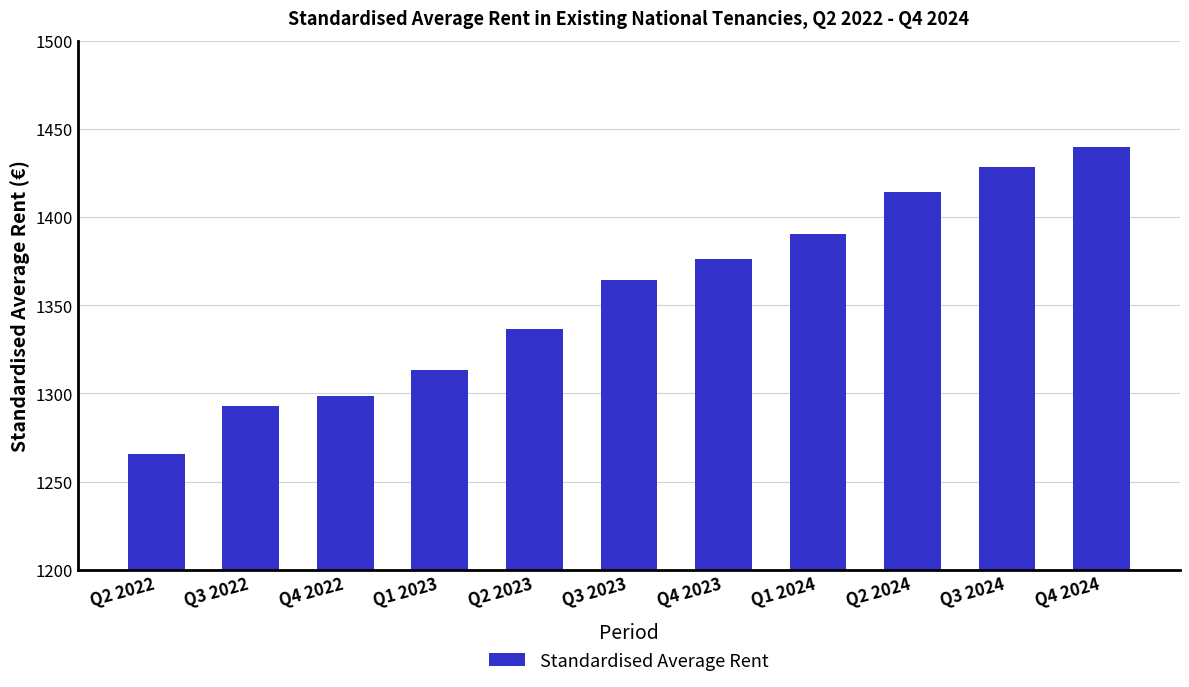

Rank the categories by value from highest to lowest.

Q4 2024, Q3 2024, Q2 2024, Q1 2024, Q4 2023, Q3 2023, Q2 2023, Q1 2023, Q4 2022, Q3 2022, Q2 2022